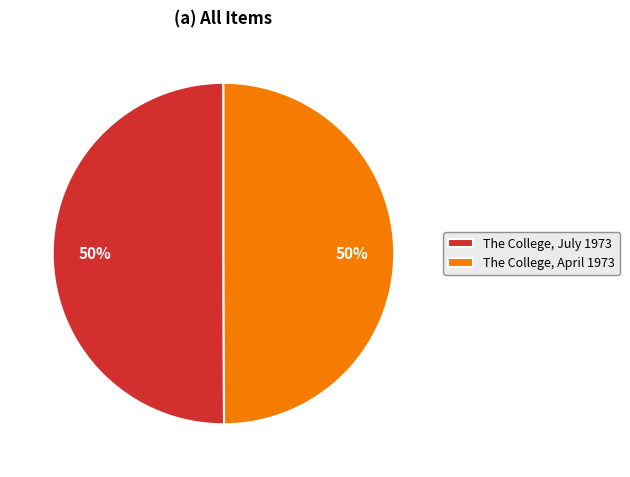

How many slices are in this pie chart?

2